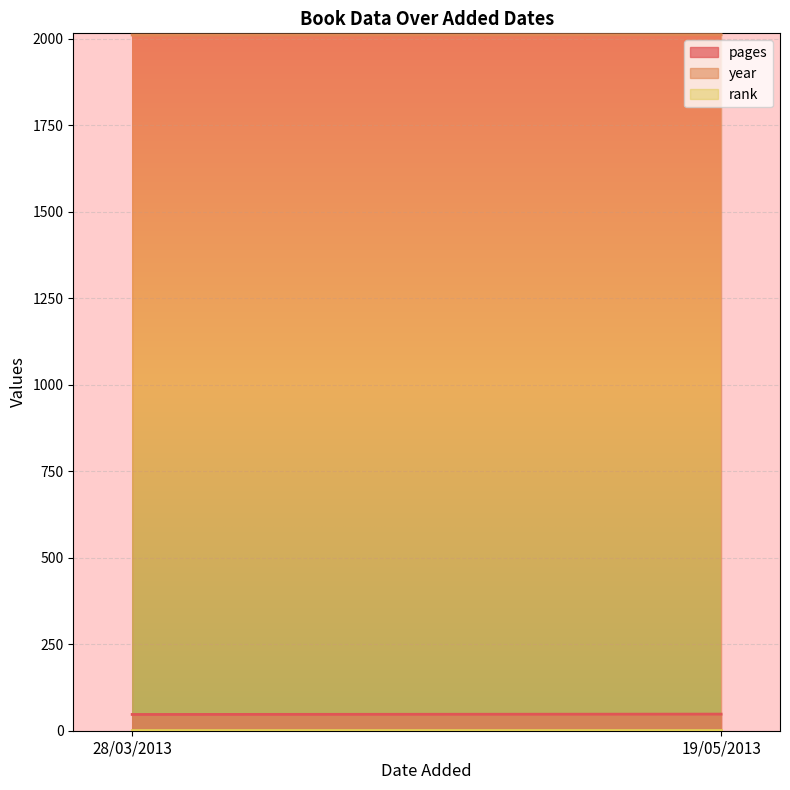

How many lines are shown in the chart?

3